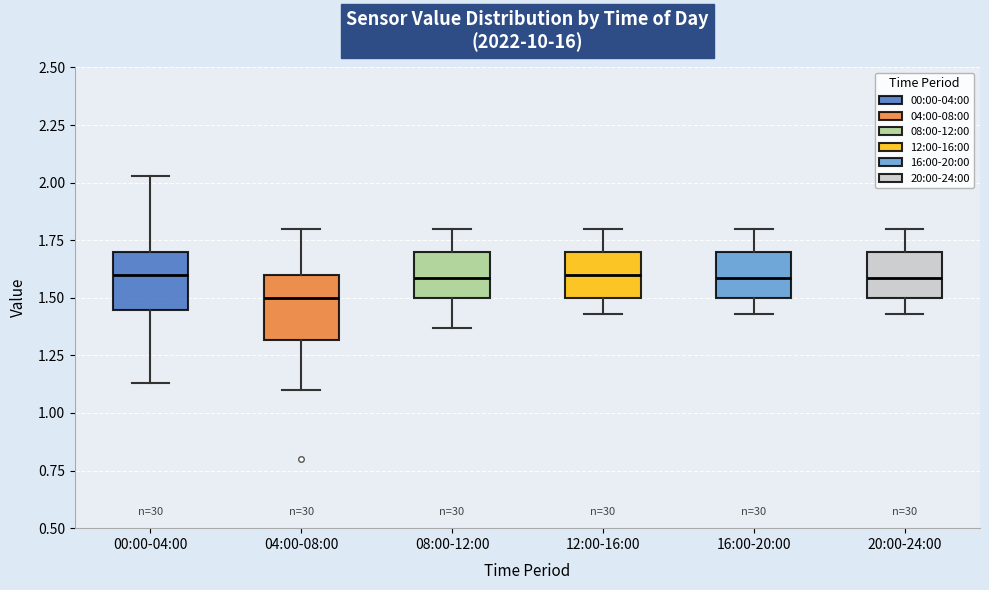

Reading left to right, read every box against the y-axis: the position of its median line, the range the box covers, and the ends of its whiskers. The values are not printed on the chart, so give them approximately, as read against the axis.

00:00-04:00: median 1.60, box 1.45 to 1.70, whiskers 1.15 to 2.05
04:00-08:00: median 1.50, box 1.30 to 1.60, whiskers 1.10 to 1.80
08:00-12:00: median 1.60, box 1.50 to 1.70, whiskers 1.35 to 1.80
12:00-16:00: median 1.60, box 1.50 to 1.70, whiskers 1.45 to 1.80
16:00-20:00: median 1.60, box 1.50 to 1.70, whiskers 1.45 to 1.80
20:00-24:00: median 1.60, box 1.50 to 1.70, whiskers 1.45 to 1.80